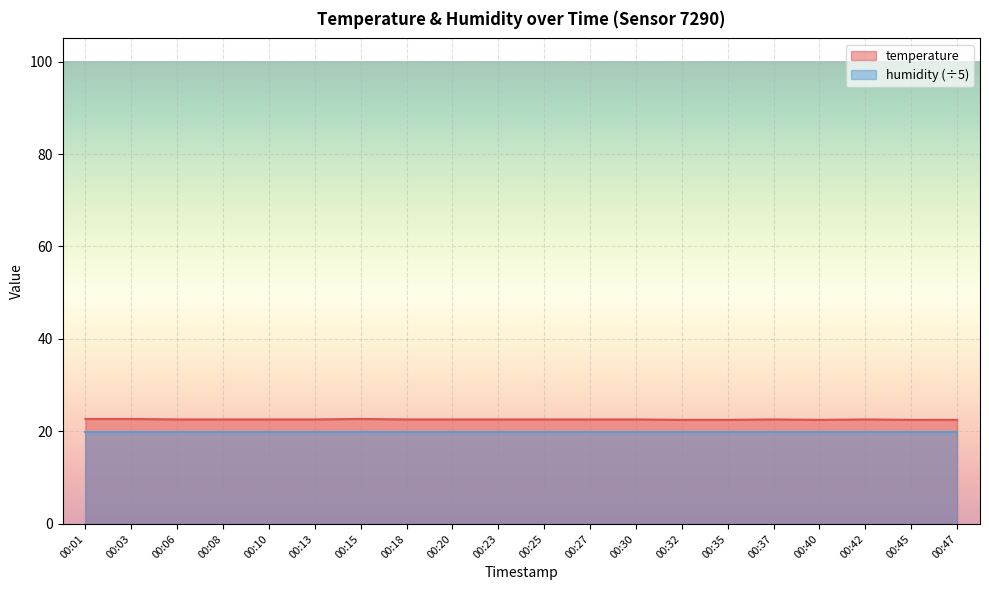

How many interior local valleys (lower than both neighbors) does the data have?

1